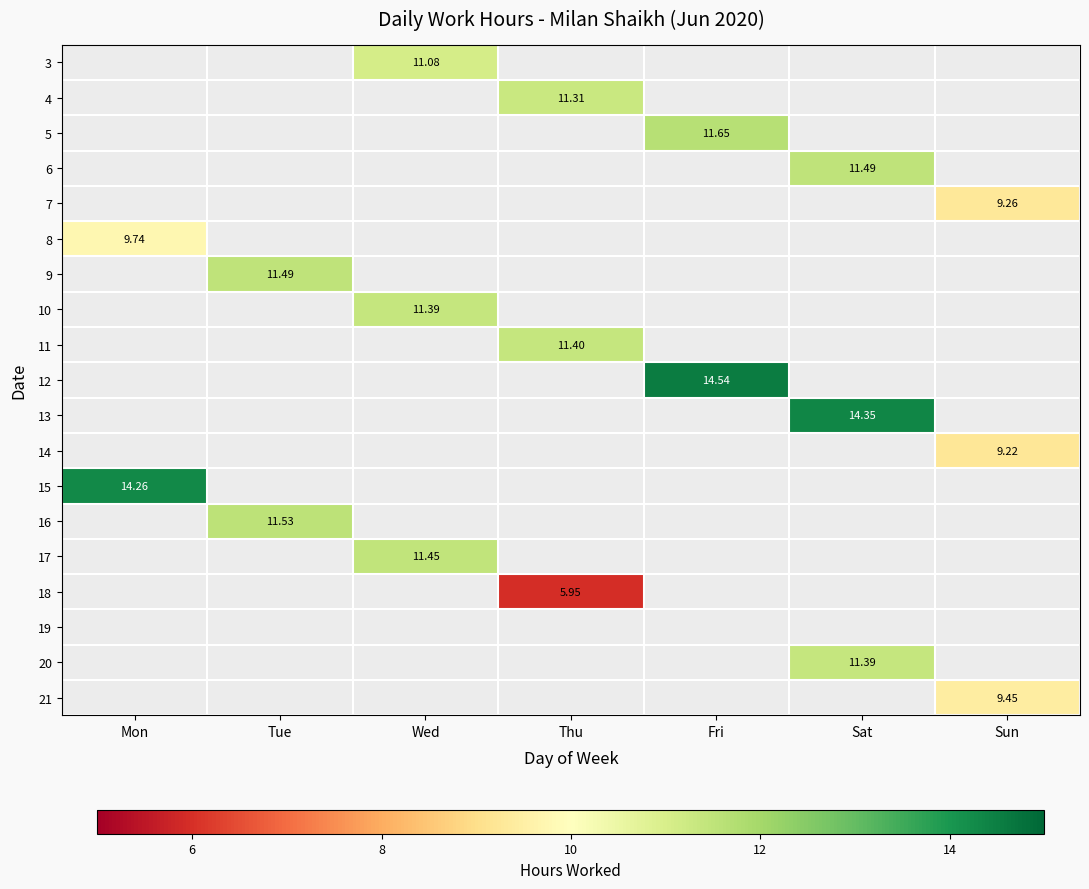

How many categories are shown in the chart?

7